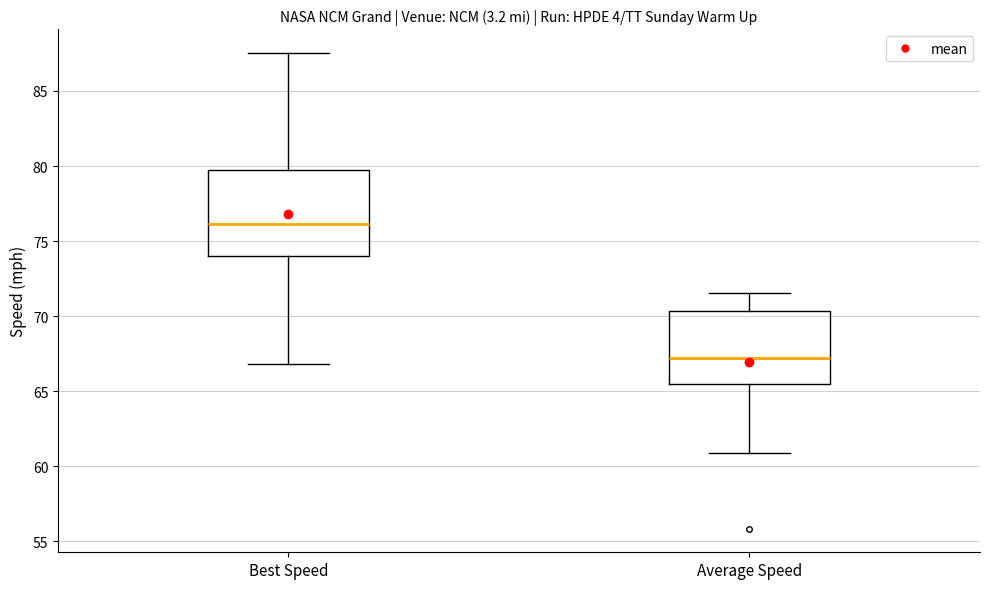

Reading left to right, transcribe this box plot: for each box, give where its median line is, the range the box spans, and where its two whiskers end, as read against the y-axis. The values are not printed on the chart, so give them approximately, as read against the axis.

Best Speed: median 76.0, box 74.0 to 79.5, whiskers 67.0 to 87.5
Average Speed: median 67.0, box 65.5 to 70.5, whiskers 61.0 to 71.5